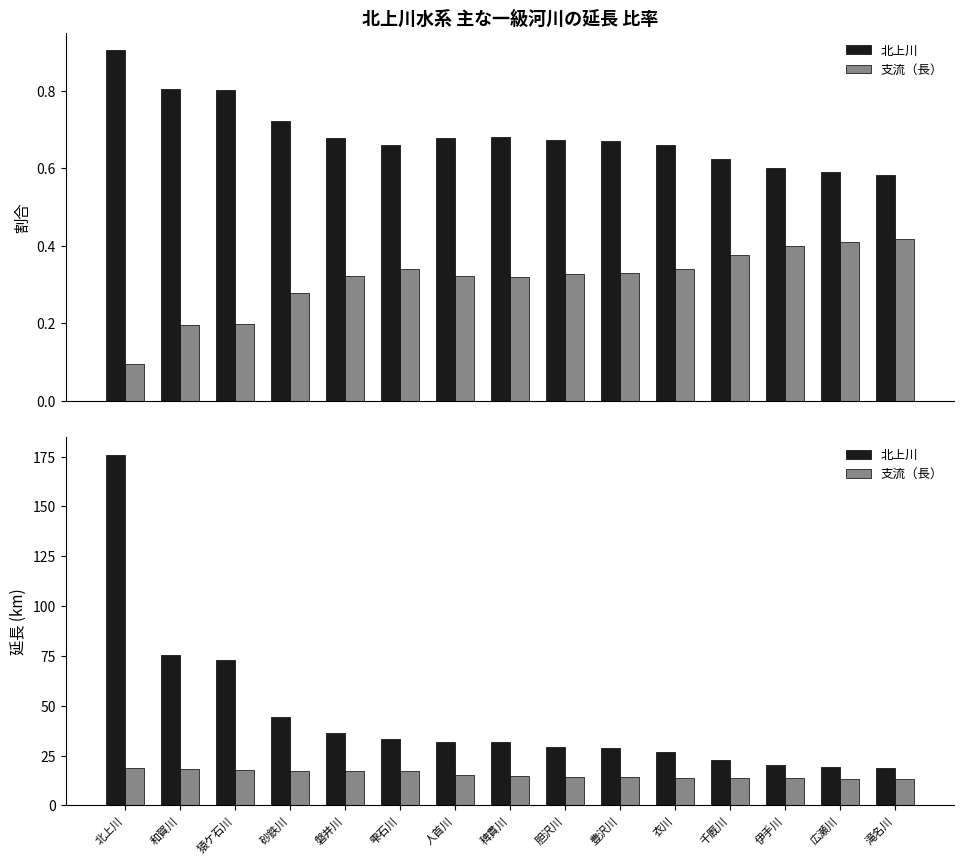

Is the value of 北上川 at 和賀川 greater than the value of 支流（長） at 猿ケ石川?

Yes